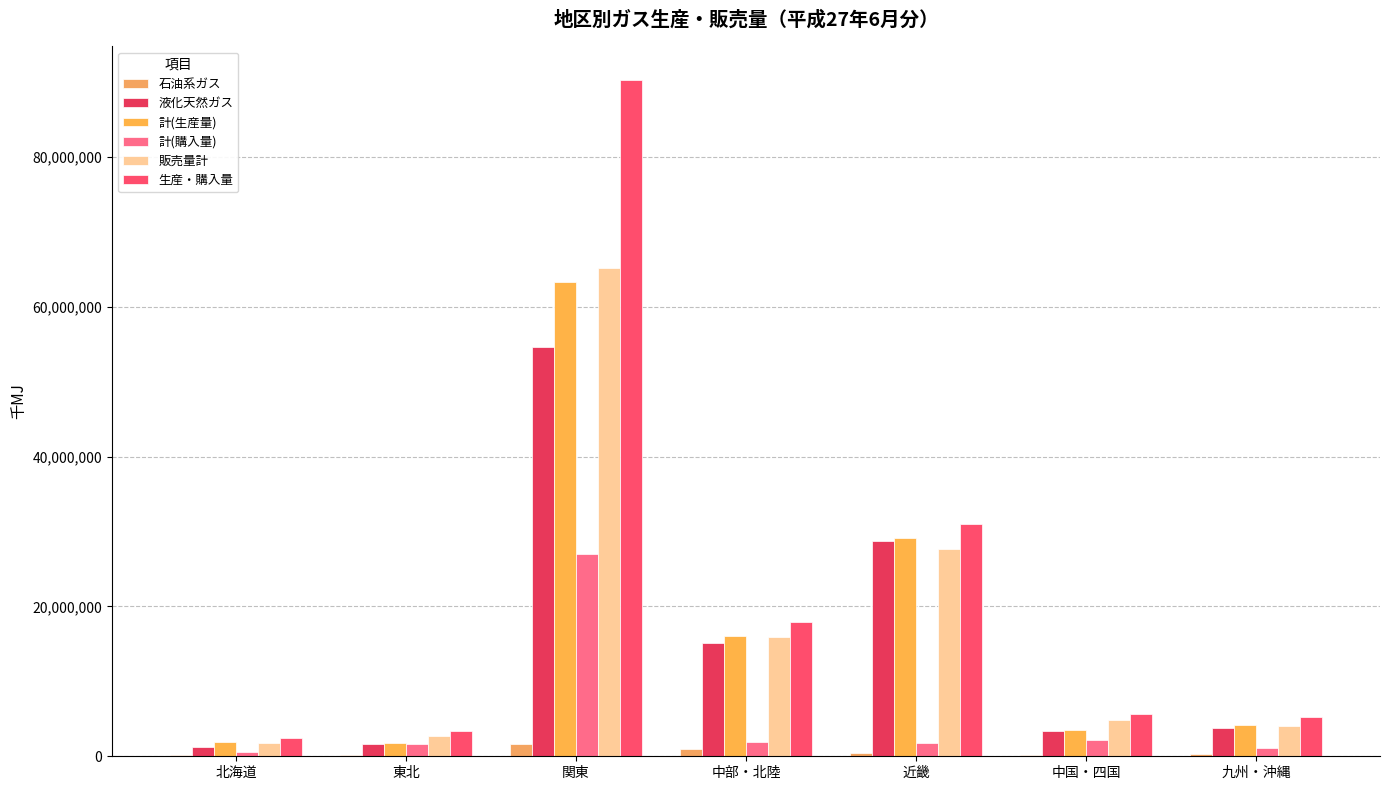

At which label does 石油系ガス first exceed 322418?

関東